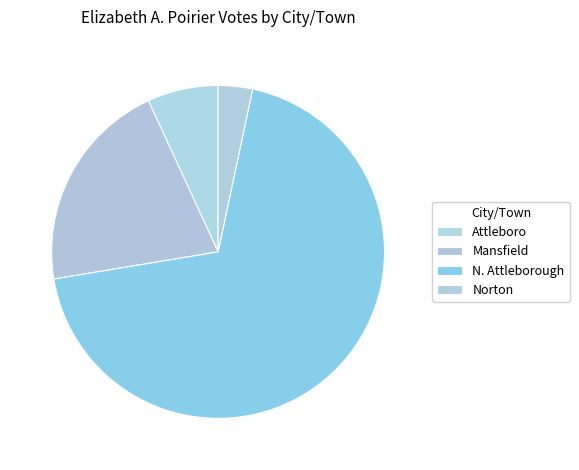

How many segments does this pie chart have?

4